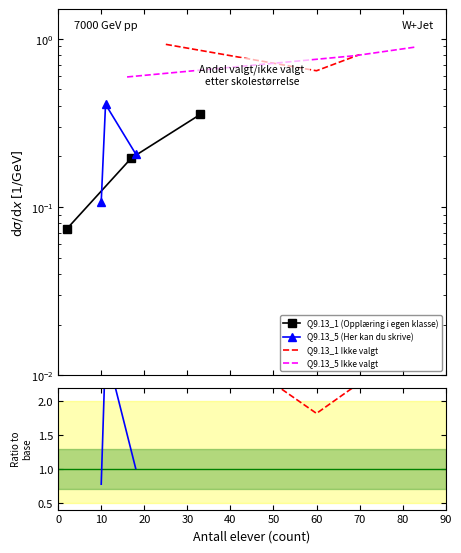

Which series has the widest spread of values?

Q9.13_5 (Her kan du skrive)